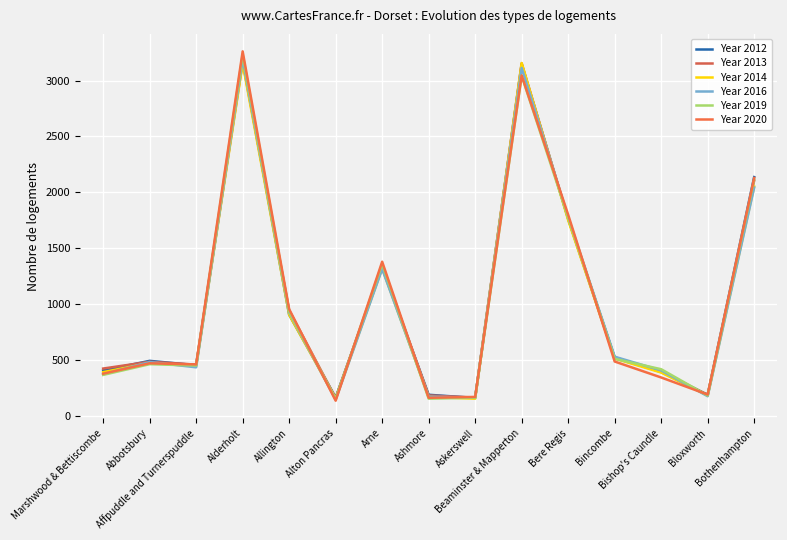

Reading right to left, transcribe all the data shown in this chart.

Year 2012: 2136	186	390	522	1763	3146	158	186	1327	161	903	3190	451	490	404
Year 2013: 2104	185	393	514	1762	3155	161	180	1339	157	943	3166	456	482	421
Year 2014: 2051	179	385	511	1750	3158	151	167	1318	151	903	3154	443	471	389
Year 2016: 2042	173	404	527	1775	3114	161	169	1313	143	925	3192	432	479	369
Year 2019: 2112	179	415	508	1775	3043	160	151	1358	148	934	3233	448	460	364
Year 2020: 2128	188	341	484	1799	3046	167	159	1378	133	953	3262	458	468	375